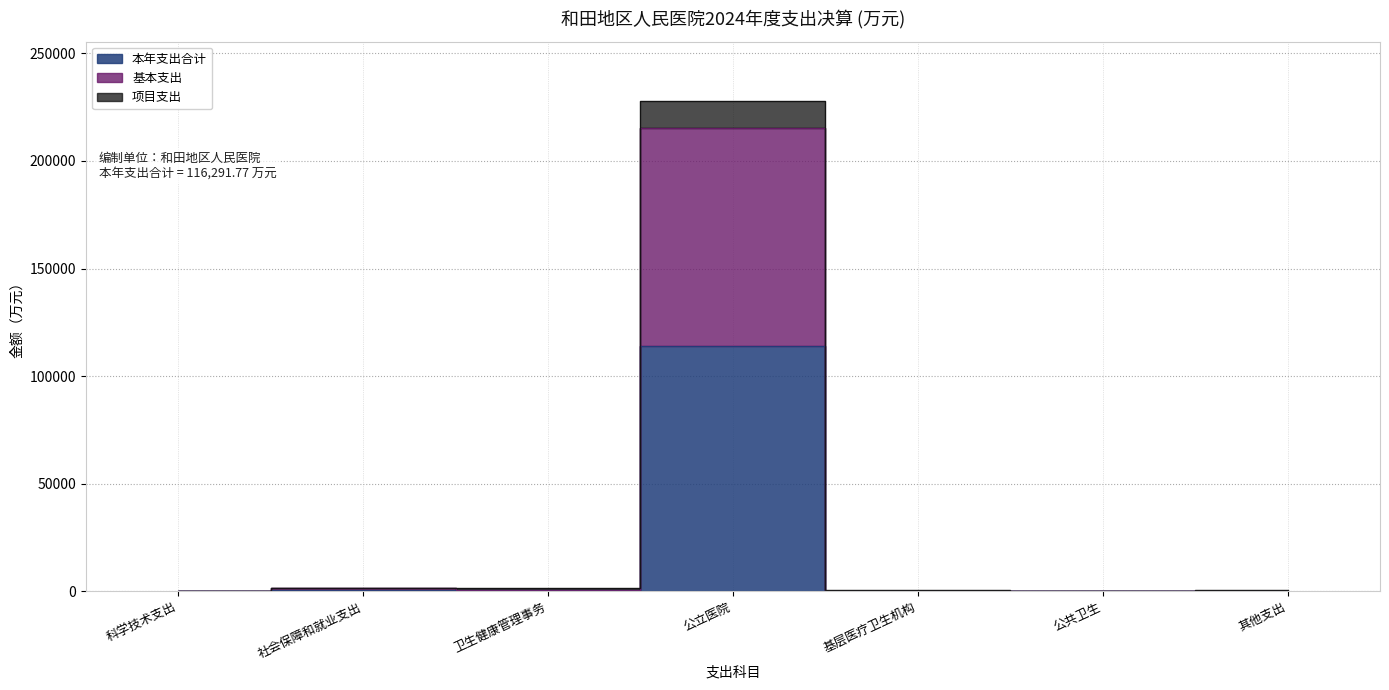

List the labels in order of 基本支出 value, largest first.

公立医院, 社会保障和就业支出, 卫生健康管理事务, 其他支出, 基层医疗卫生机构, 公共卫生, 科学技术支出